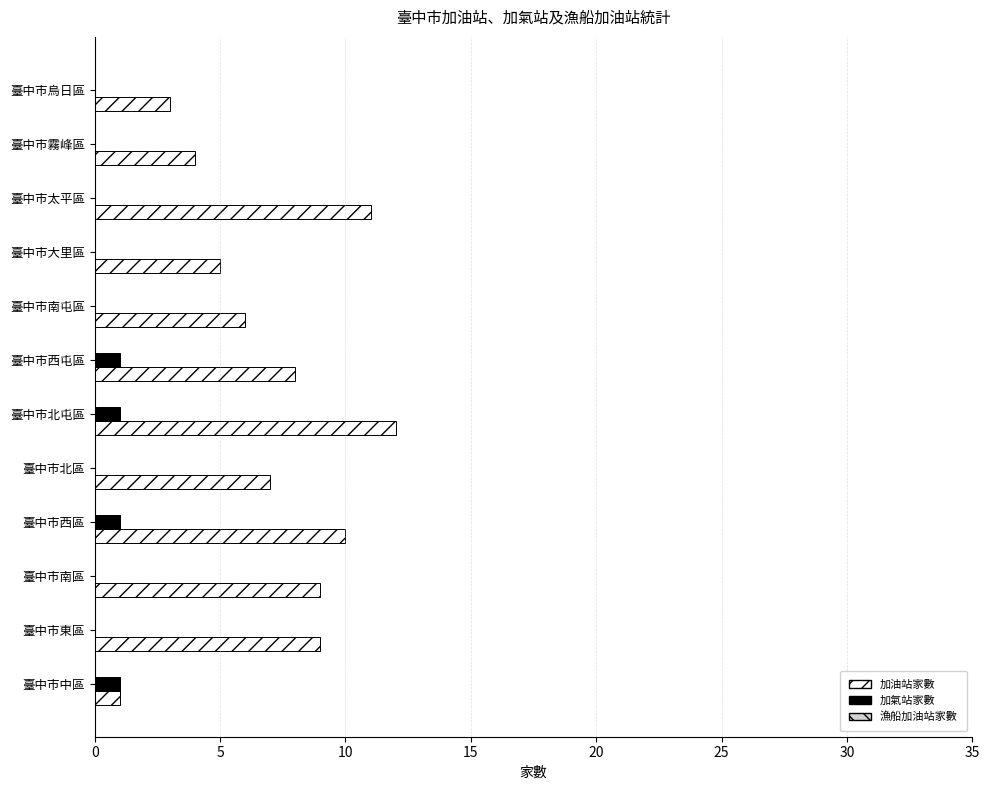

What is the total value across all series at 臺中市大里區?

5